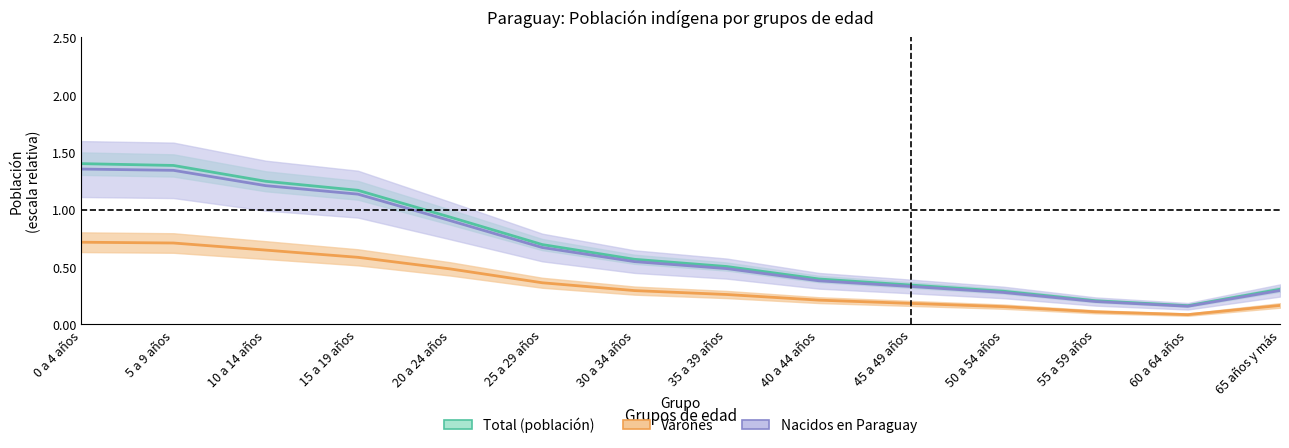

How many lines are shown in the chart?

3